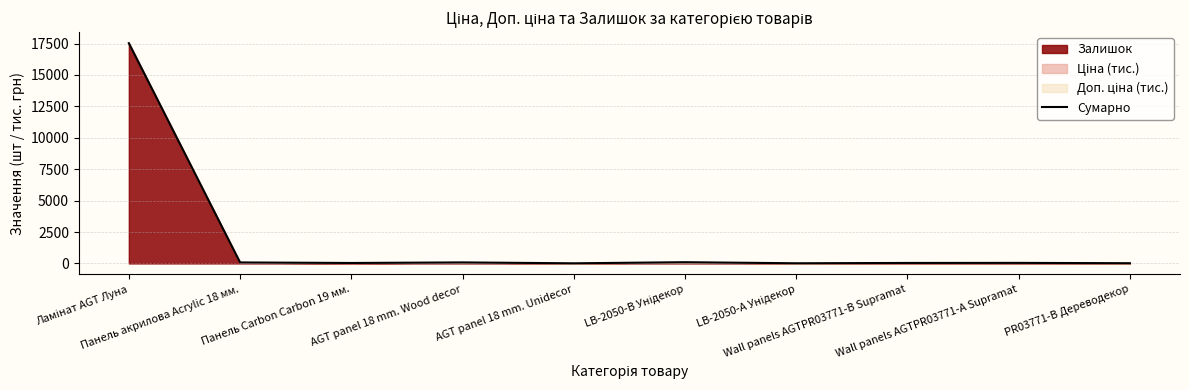

The value at Панель Carbon Carbon 19 мм. is 49.1. True or false?

False